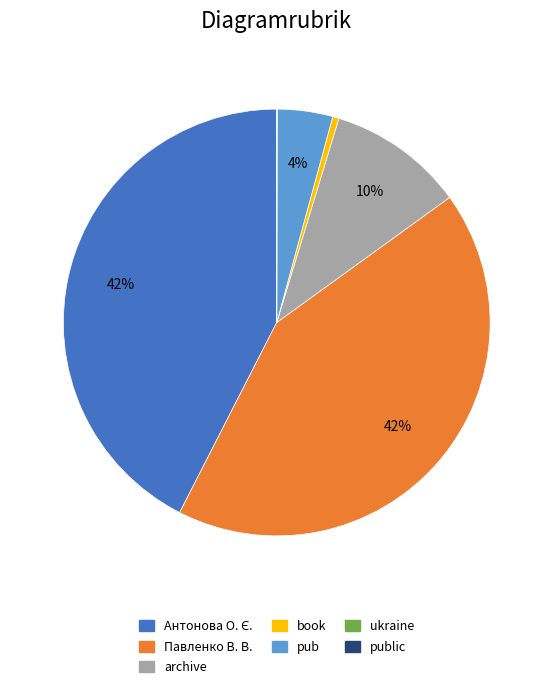

Combined, do pub and archive account for over 50%?

No